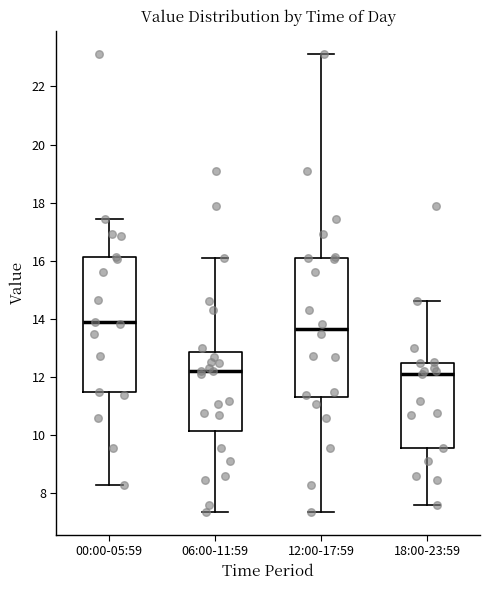

Reading left to right, read every box against the y-axis: the position of its median line, the range the box covers, and the ends of its whiskers. The values are not printed on the chart, so give them approximately, as read against the axis.

00:00-05:59: median 14.0, box 11.6 to 16.2, whiskers 8.4 to 17.4
06:00-11:59: median 12.2, box 10.2 to 12.8, whiskers 7.4 to 16.2
12:00-17:59: median 13.6, box 11.4 to 16.2, whiskers 7.4 to 23.2
18:00-23:59: median 12.2, box 9.6 to 12.6, whiskers 7.6 to 14.6